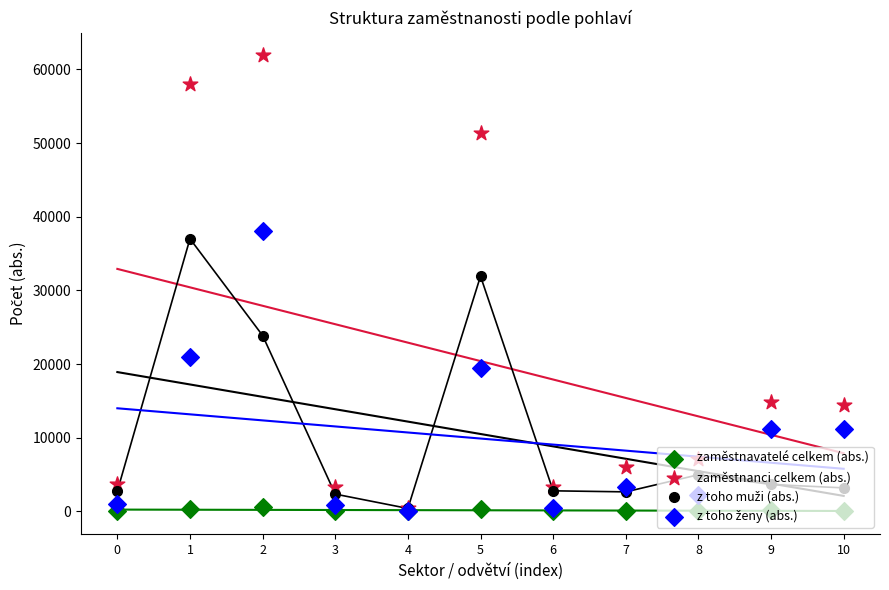

At how many categories does at least one series exceed 3682?

8